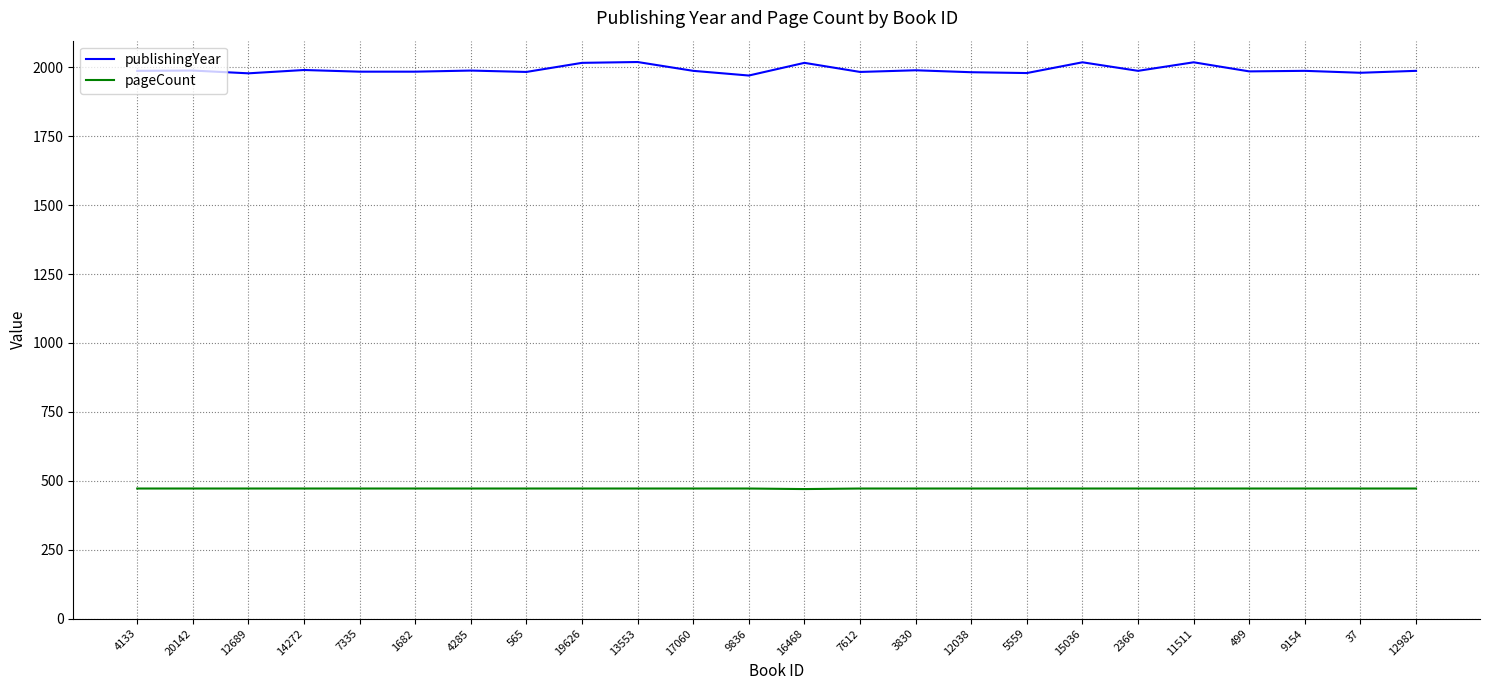

True or false: pageCount has a value of 472 at 9836.

True